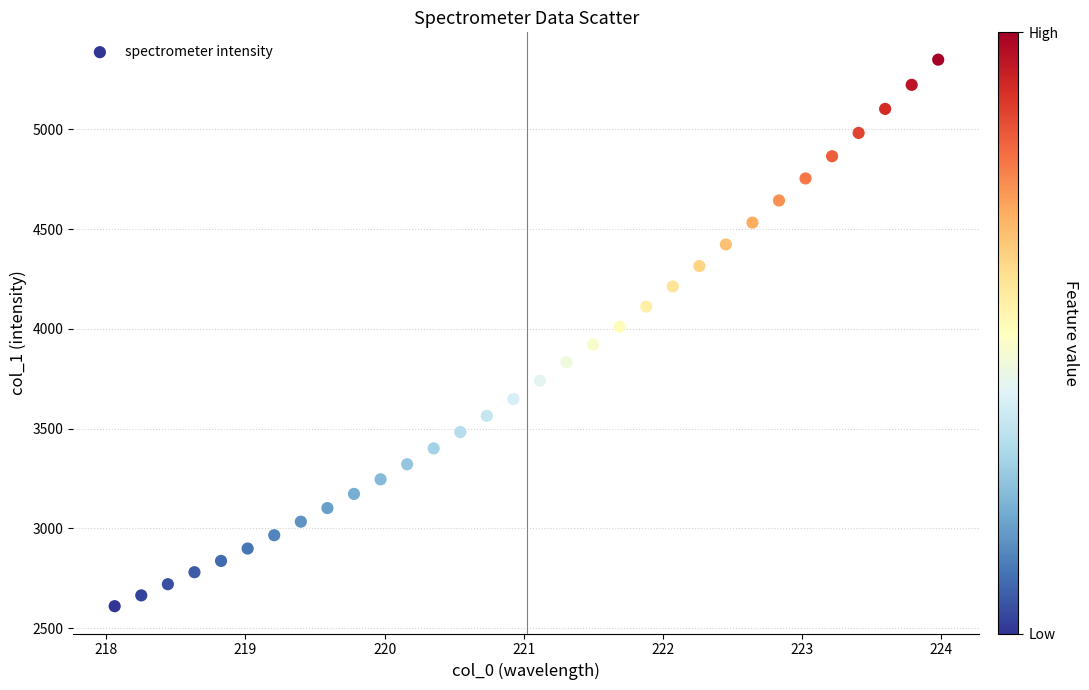

What is the range of X values (max minus min)?

5.9